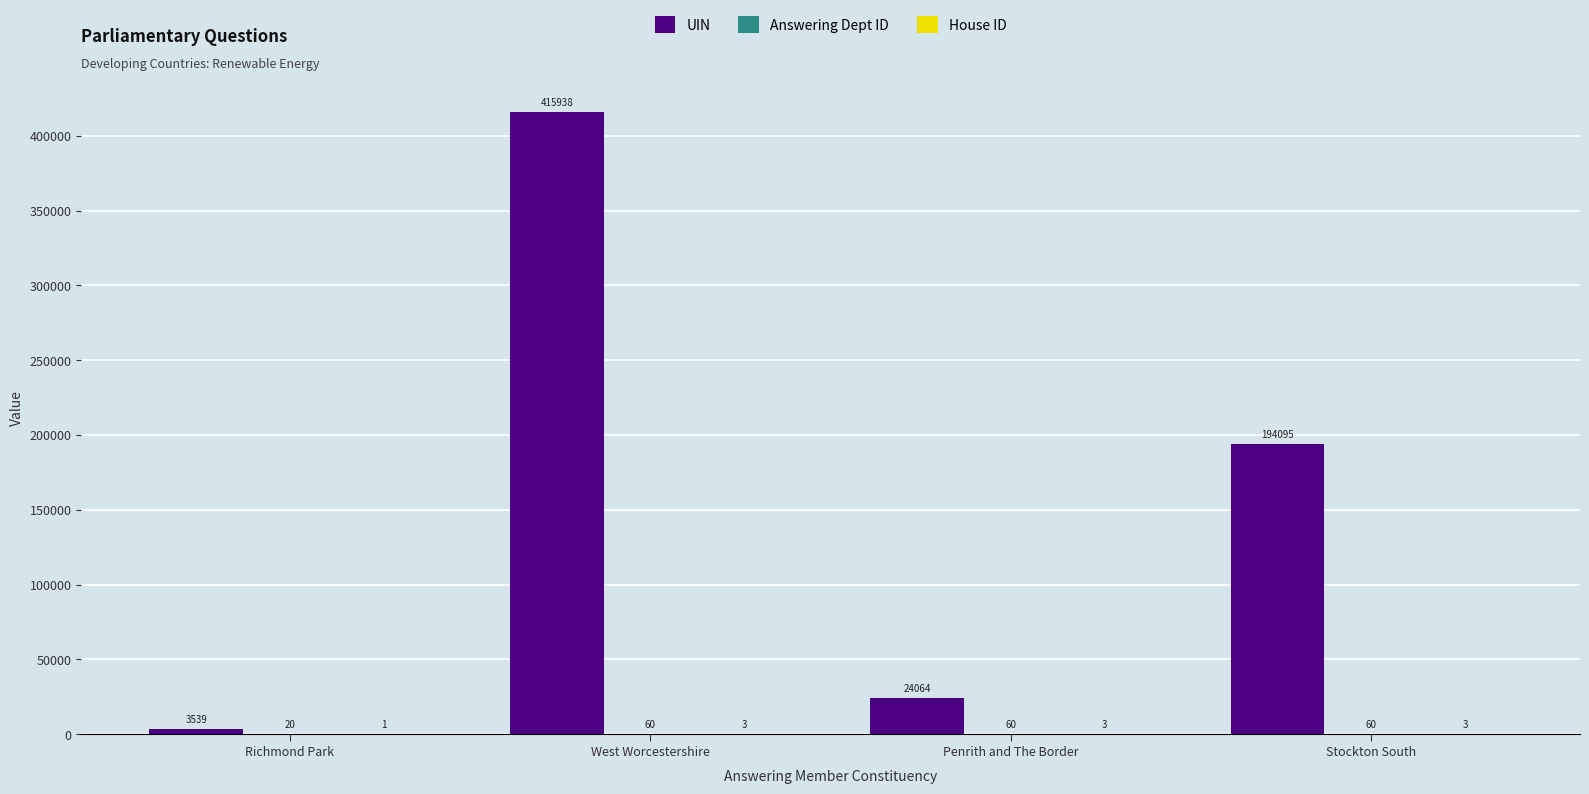

At which category is the sum across all series the highest?

West Worcestershire